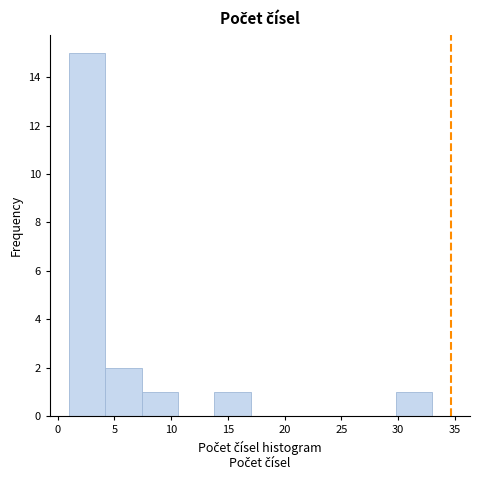

Which range on the x-axis has the tallest bar?

1.0 to 4.2